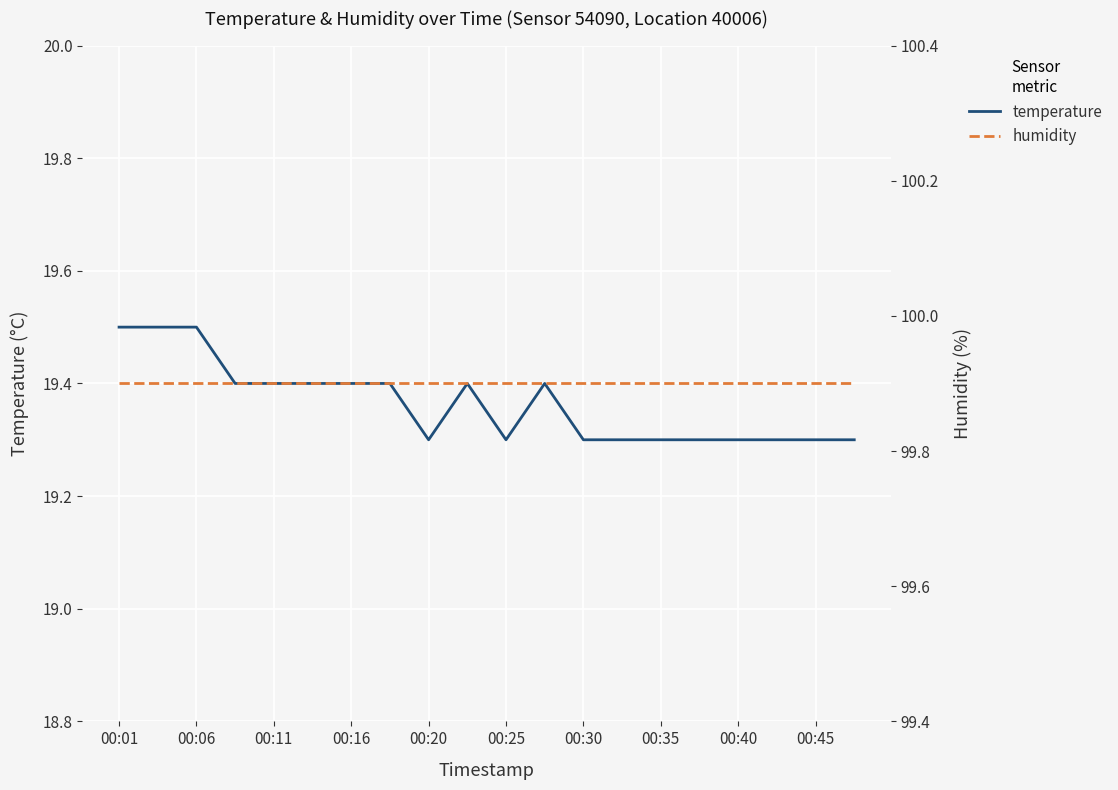

True or false: temperature has a value of 19.4 at 00:16.

True